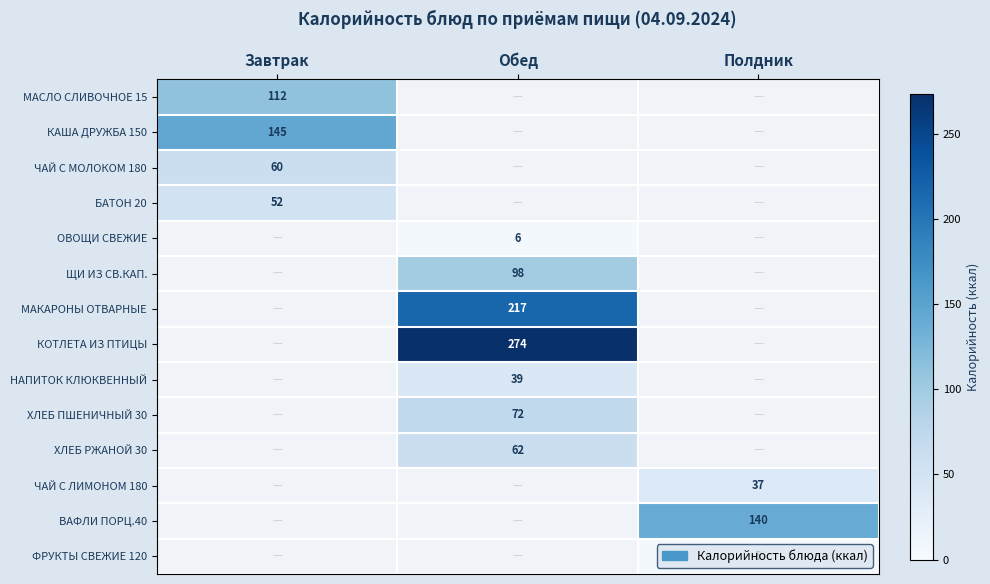

Is it true that ХЛЕБ РЖАНОЙ 30 equals 62 at Обед?

True